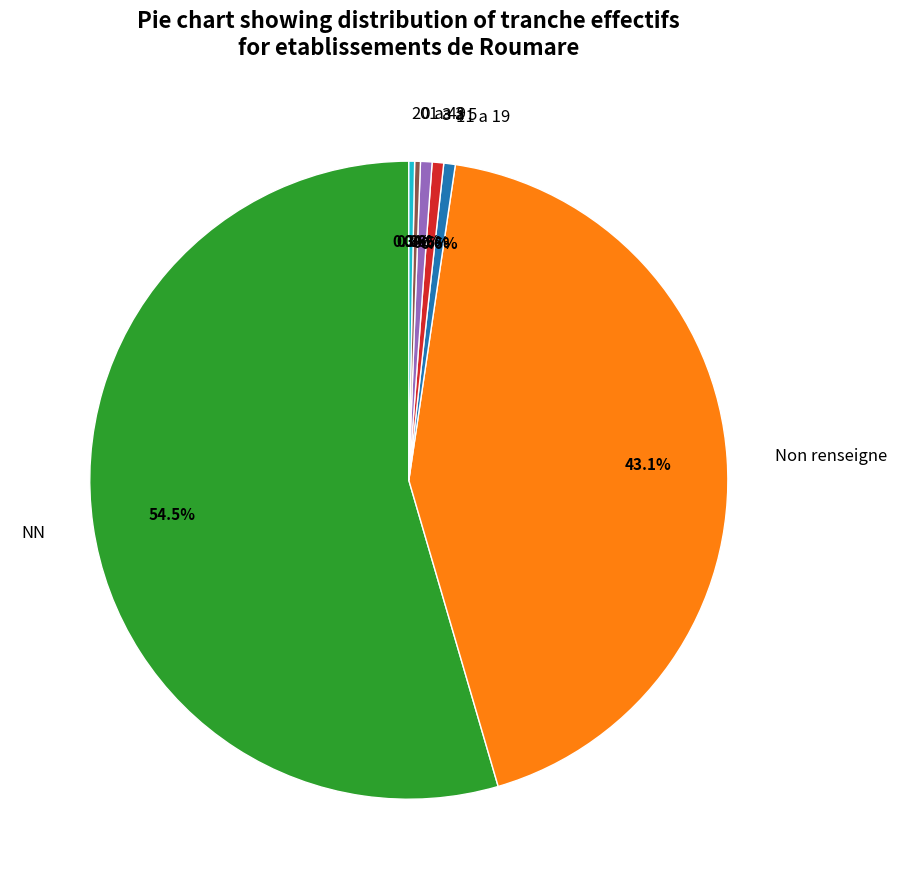

What is the ratio of the value at 0 to the value at 3 a 5?

0.5